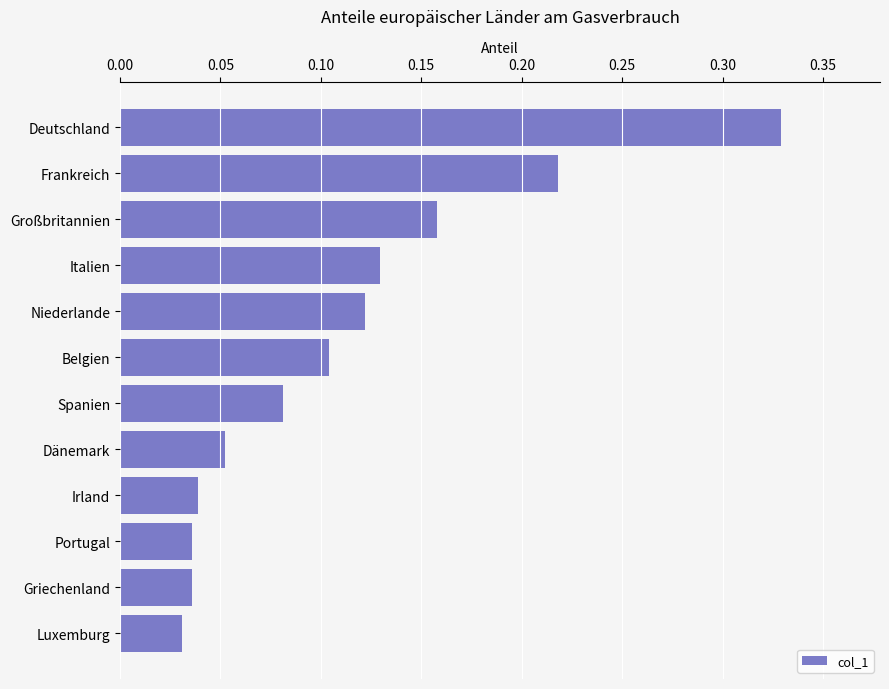

The value at Niederlande is 0.0. True or false?

False